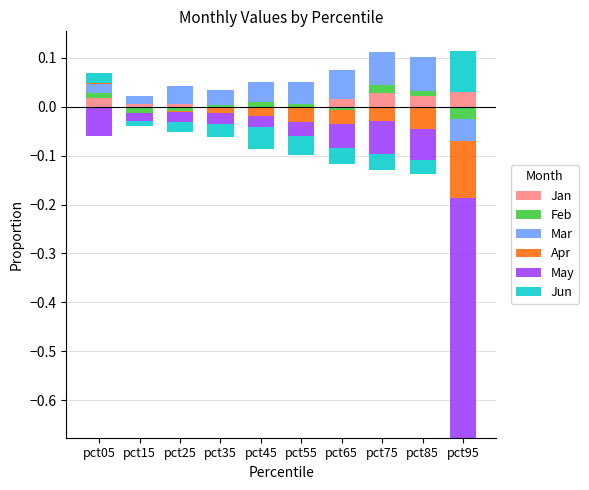

What is the maximum value shown in the chart?

0.1